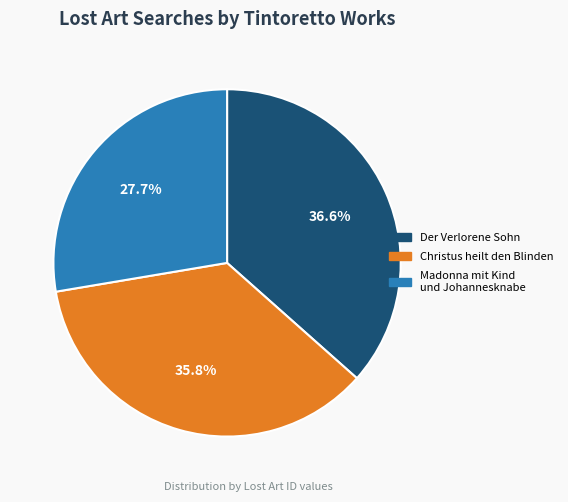

To the nearest percent, what is the average slice percentage?

33%